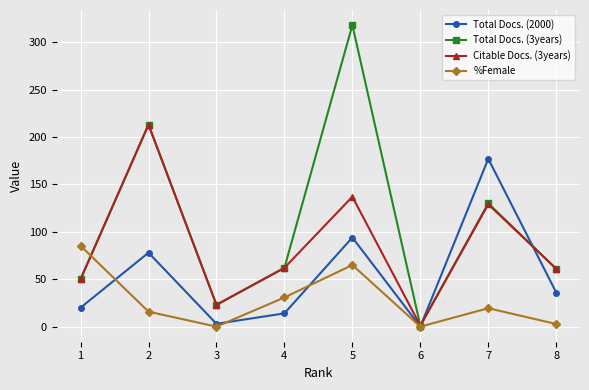

Does the chart display data point markers on the line(s)?

Yes